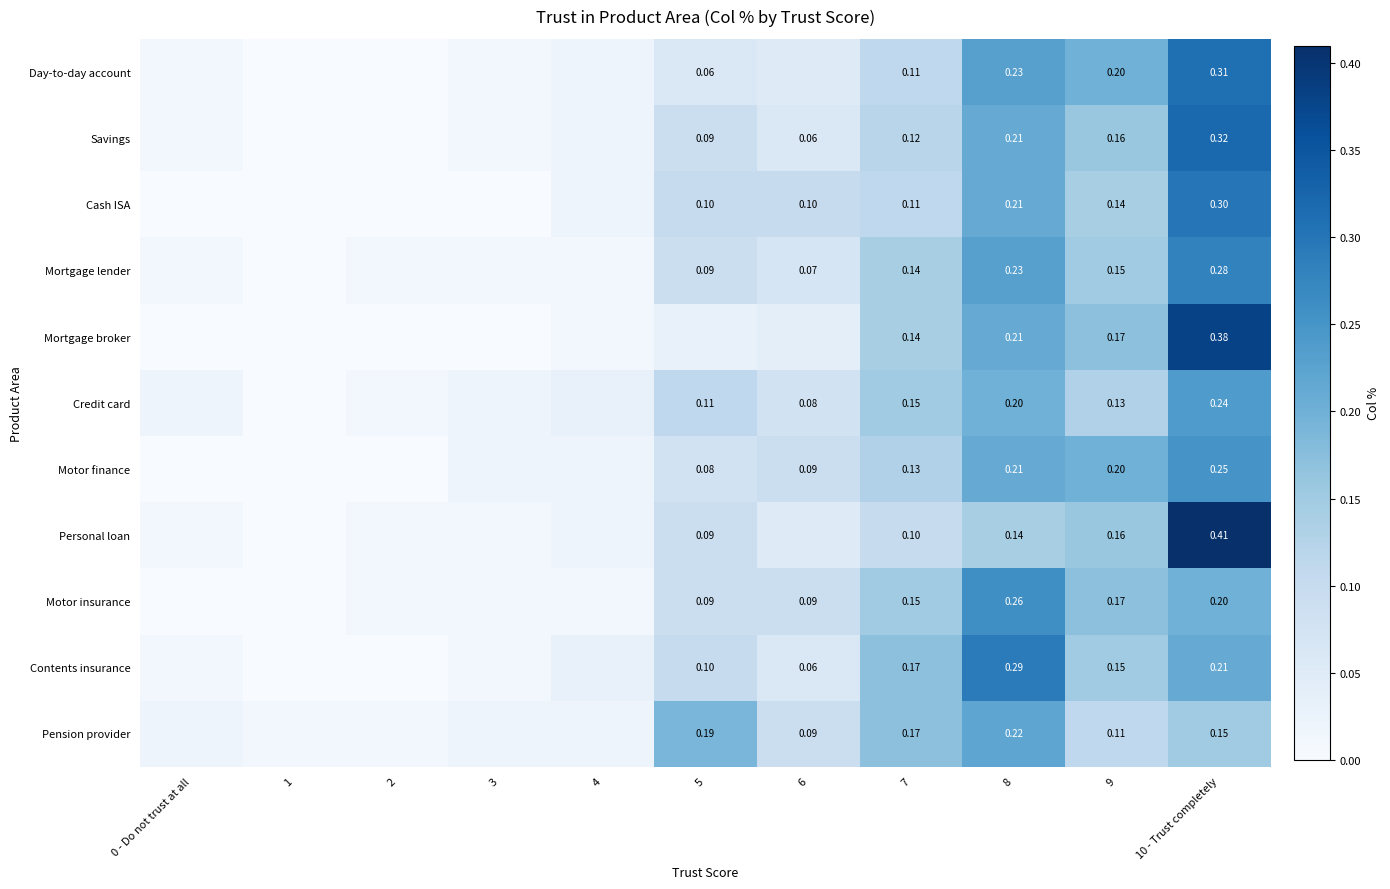

At which label does Credit card reach its minimum?

1